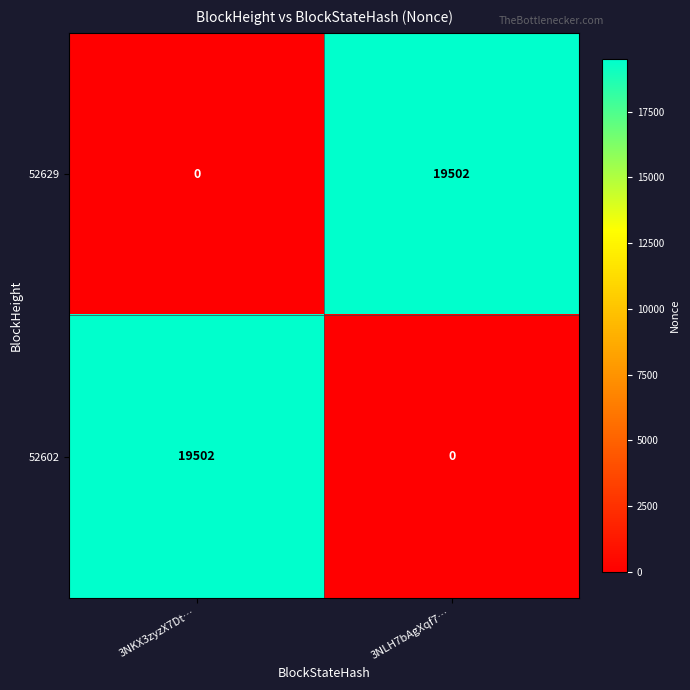

At which label does 52602 reach its peak?

3NKX3zyzX7Dt…